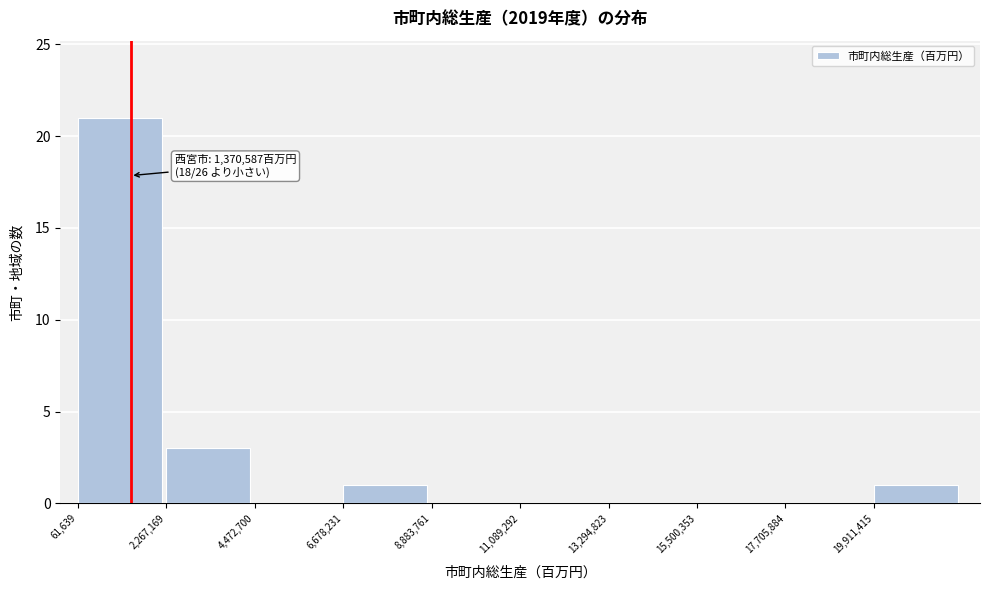

Which range on the x-axis has the tallest bar?

0 to 2500000